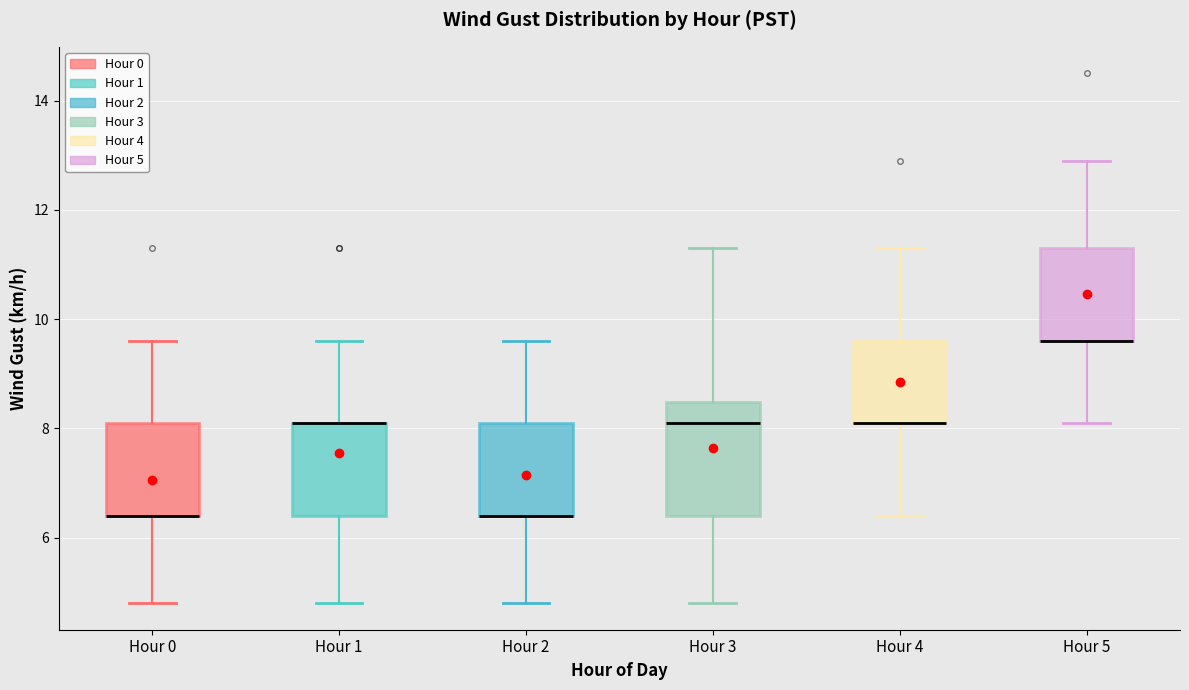

Where does the lower whisker of the box for Hour 5 end on the y-axis? The values are not printed on the chart, so give them approximately, as read against the axis.

8.2